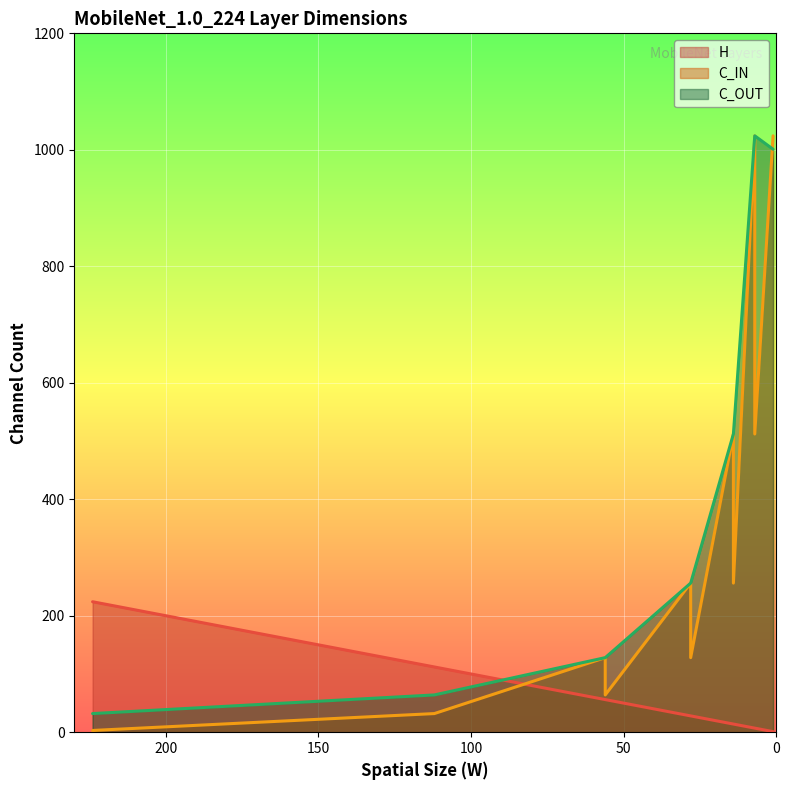

What is the difference between the H values at Conv2d_4 and Conv2d_1?

84